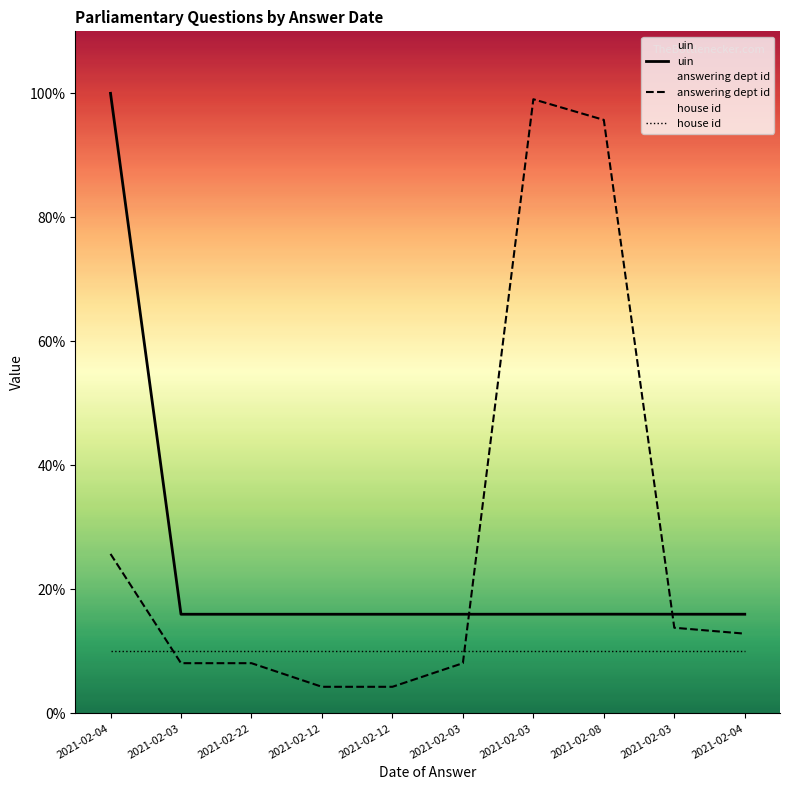

True or false: answering dept id has more than 1 points higher than both neighbors.

False